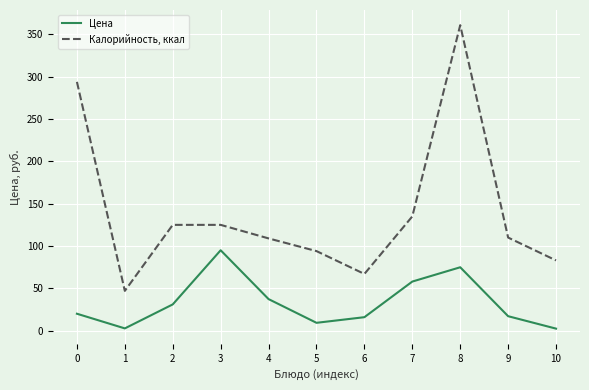

The value of Калорийность, ккал at 10 is 51.4. True or false?

False